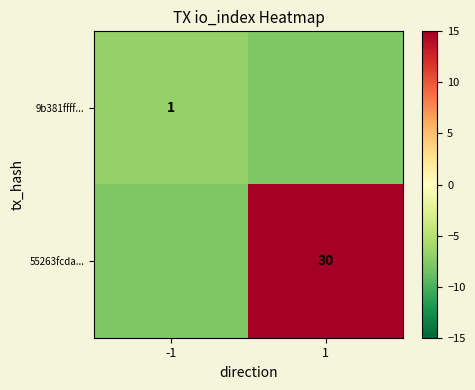

Count the 9b381ffff... values in the range -7 to -6.

1